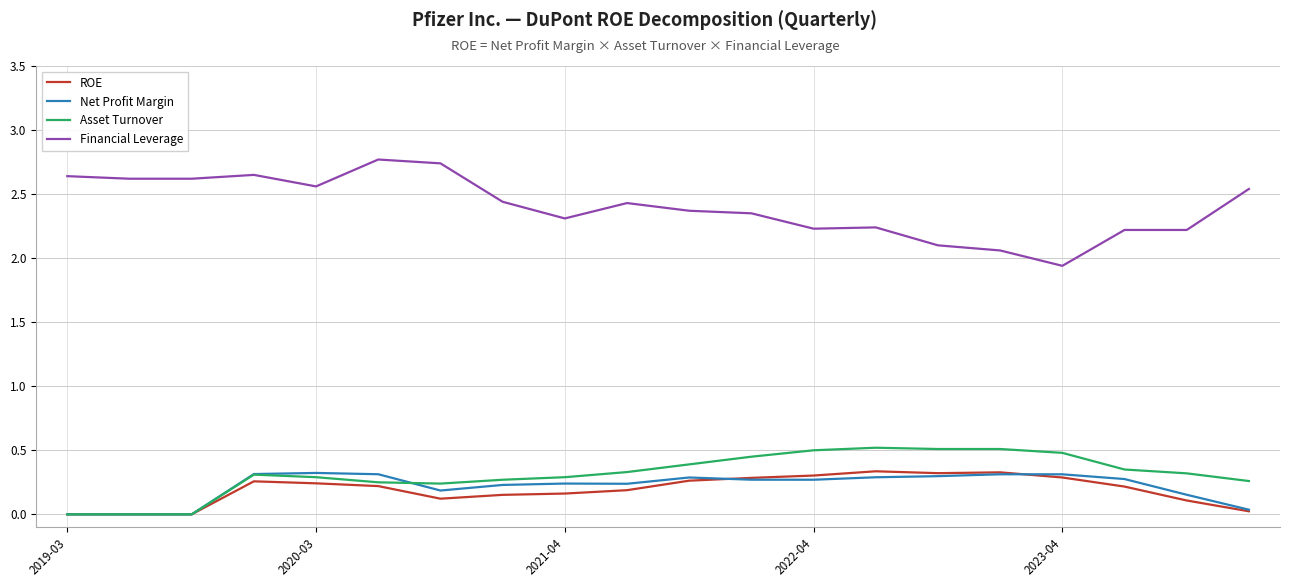

True or false: ROE and Financial Leverage cross at least once.

False